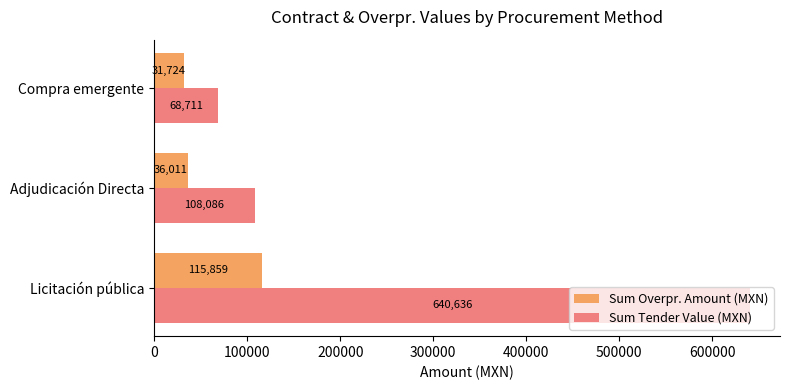

At which label does Sum Overpr. Amount (MXN) reach its minimum?

Compra emergente